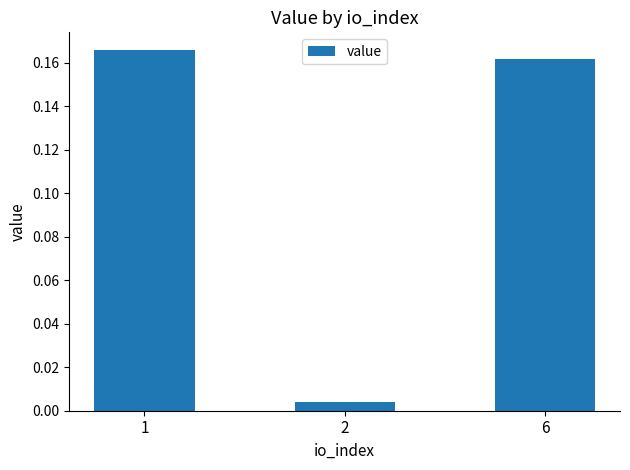

Where is the data nearest to the value 0?

2